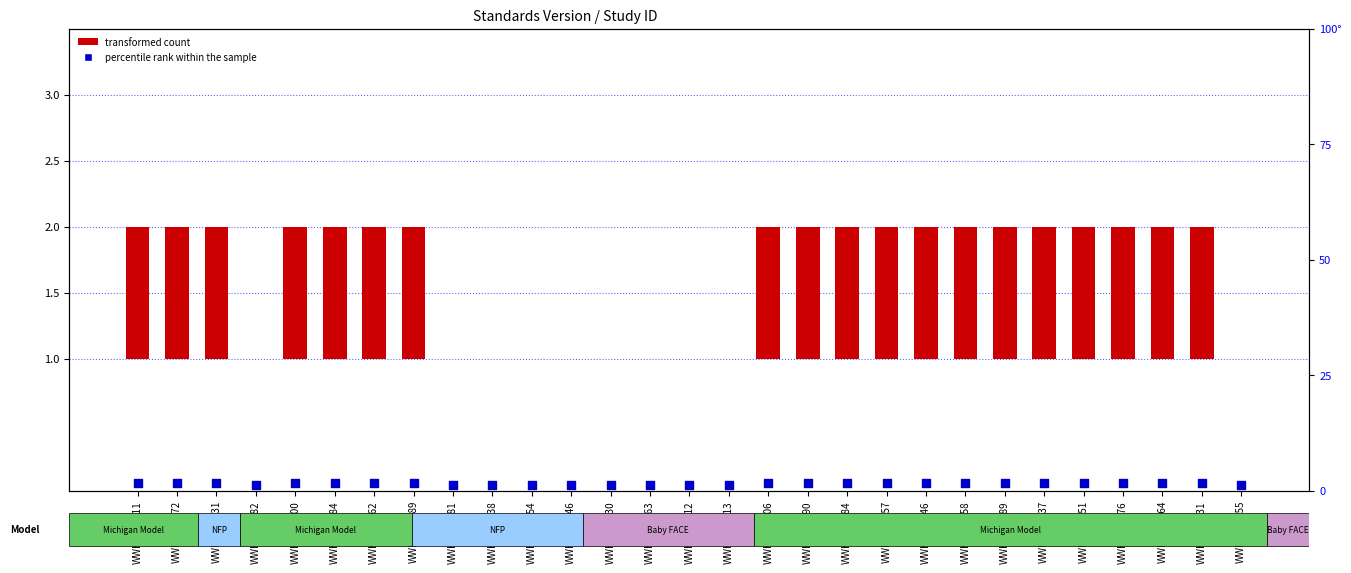

At which category is the sum across all series the highest?

WWHV014511